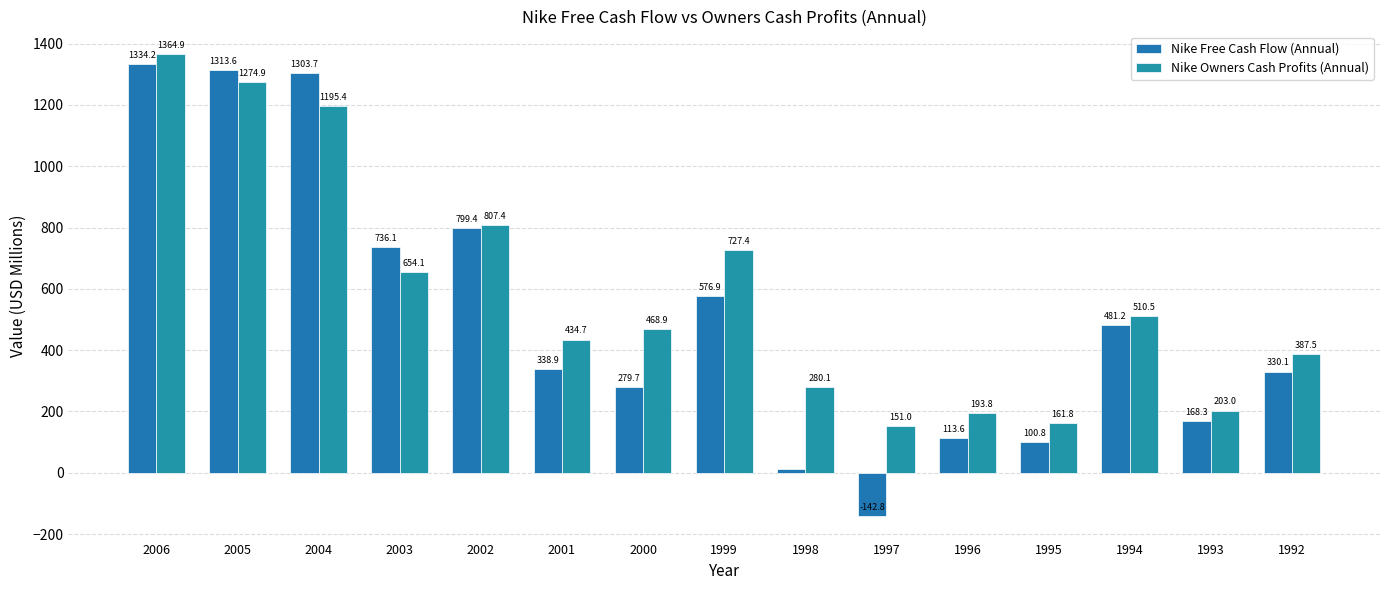

At which label is Nike Free Cash Flow (Annual) closest to 595?

1999